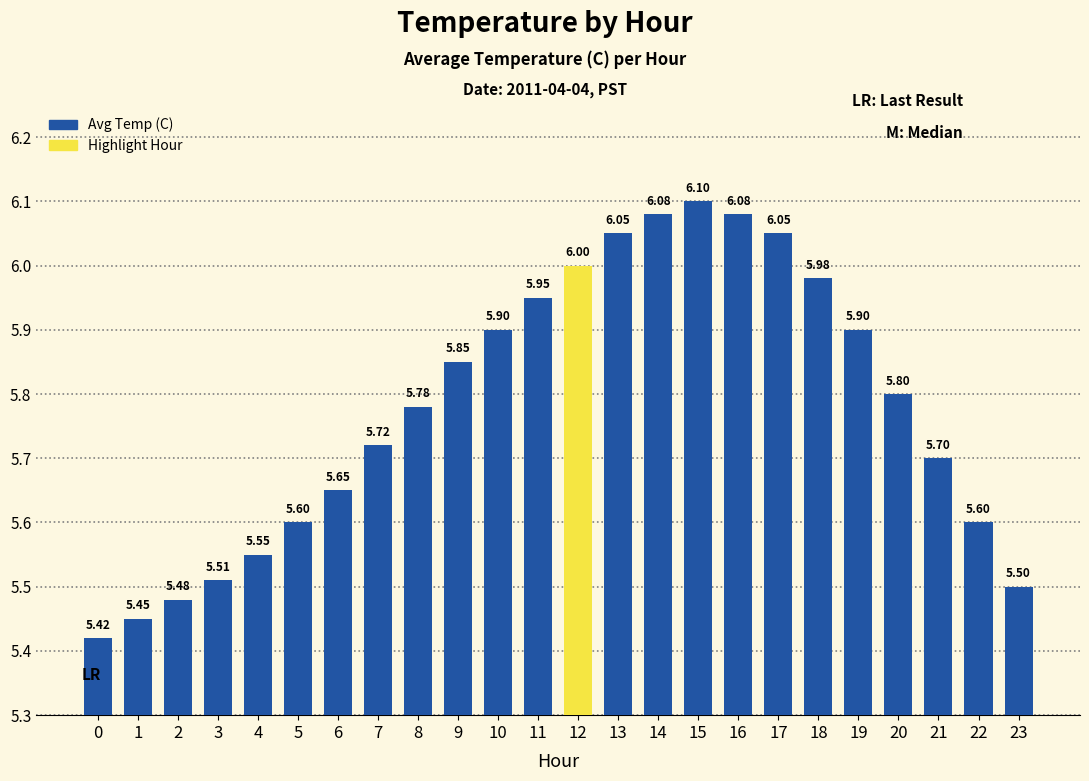

How many bars are there in total?

24